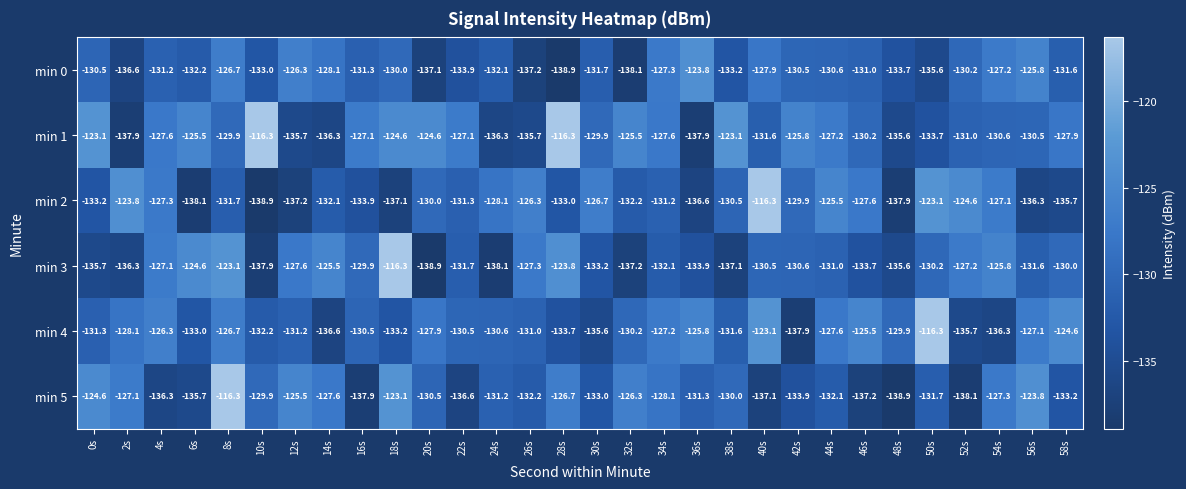

What is the average value of the min 2 series?

-130.8